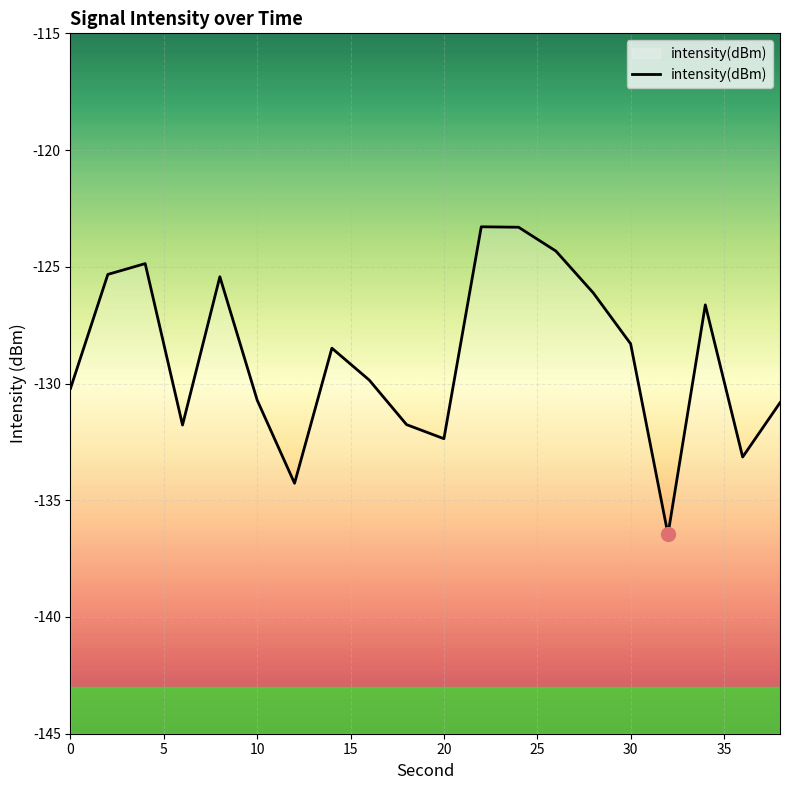

What is the difference between the maximum and minimum values?

13.2